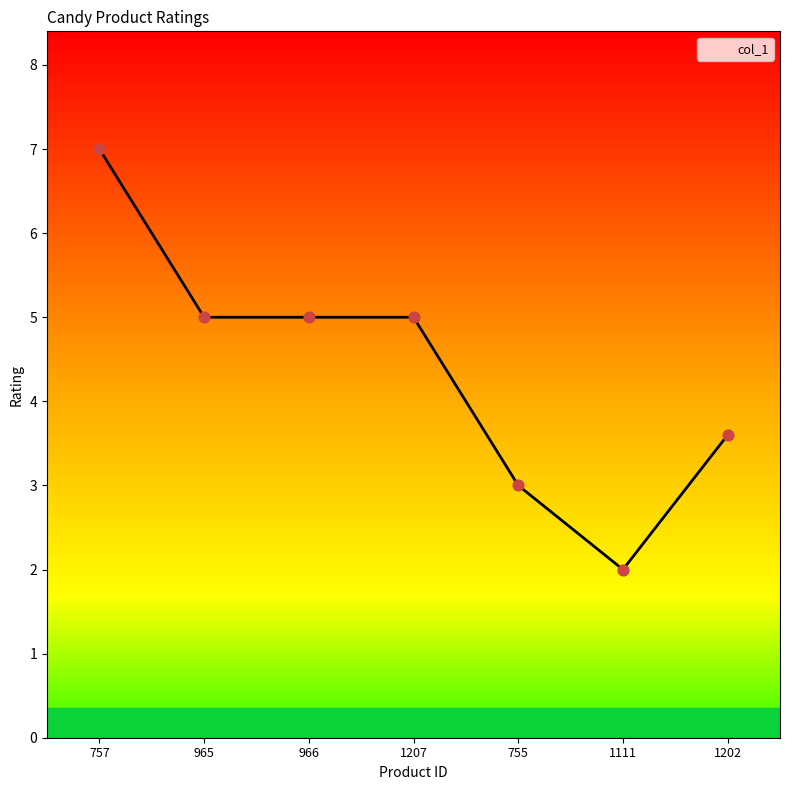

What is the change in value from 966 to 1202?

-1.4